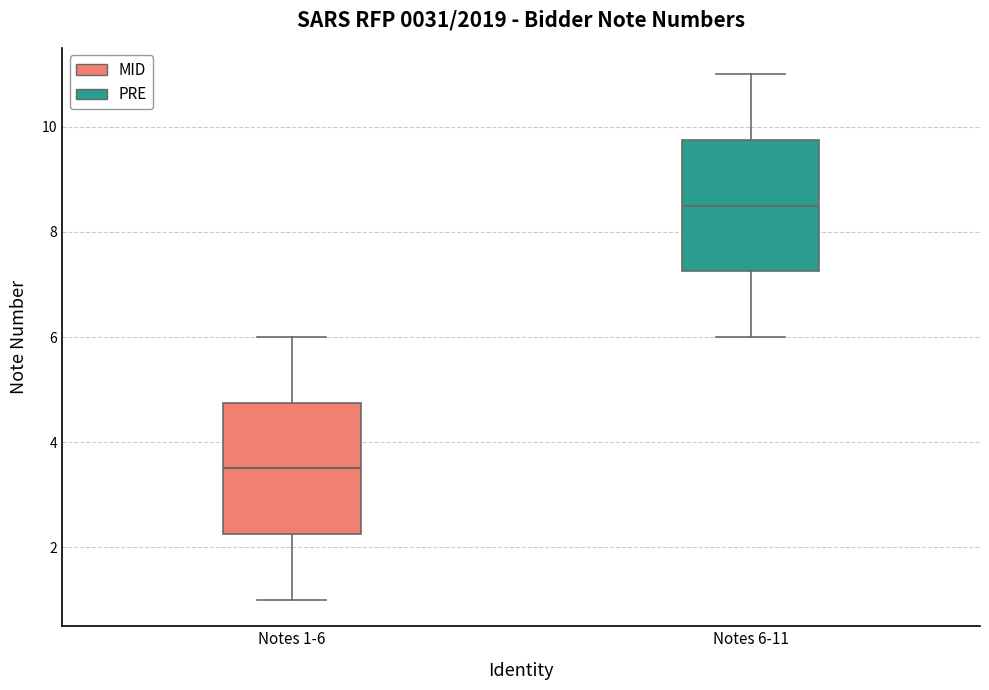

Which box's median line is the lowest?

Notes 1-6